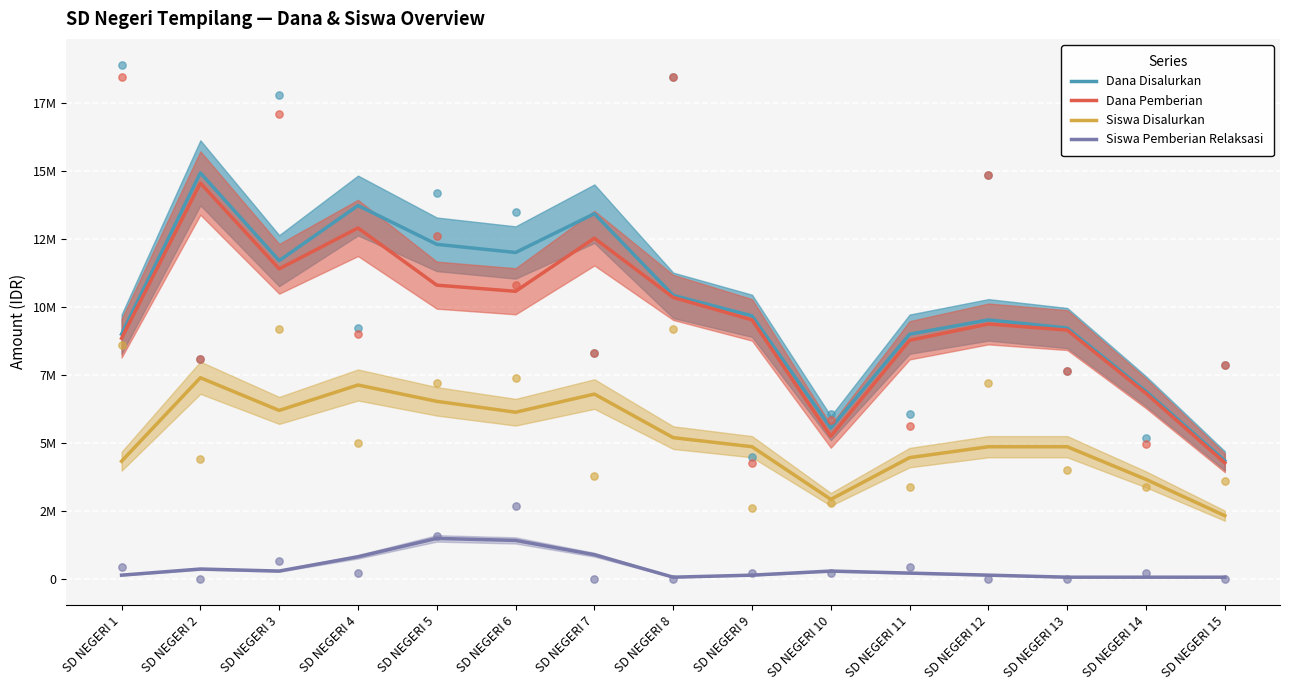

Which series contains the lowest Y value?

Siswa Pemberian Relaksasi